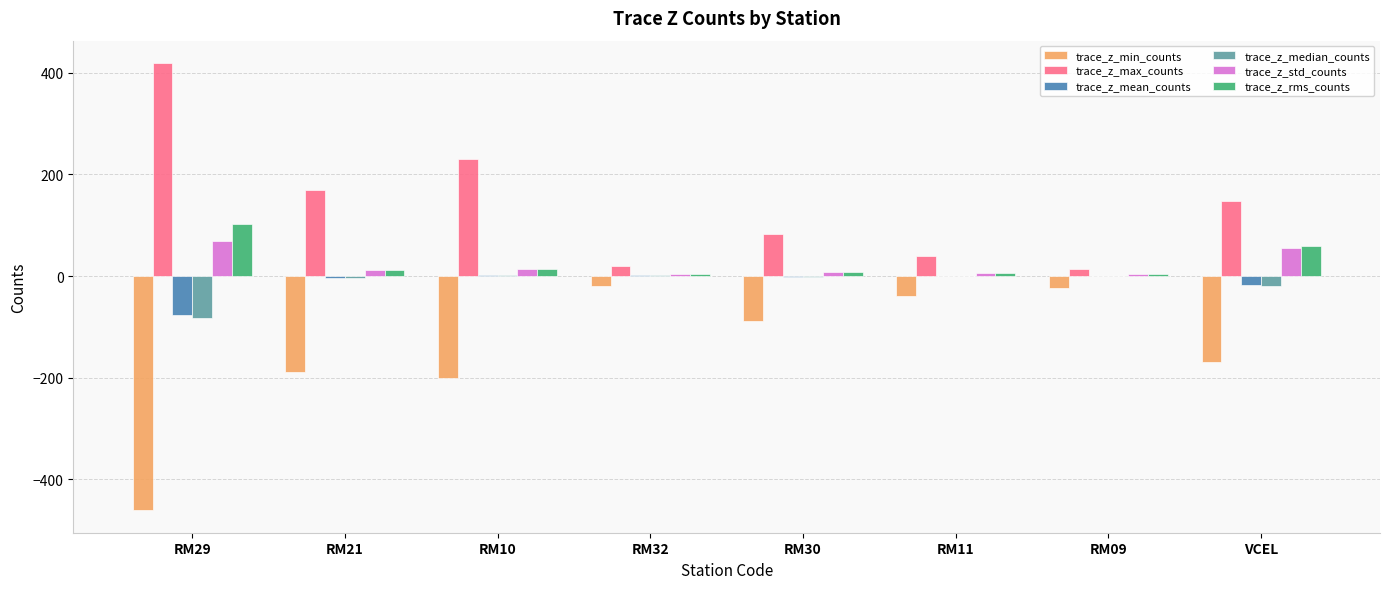

Which series has the widest spread of values?

trace_z_min_counts